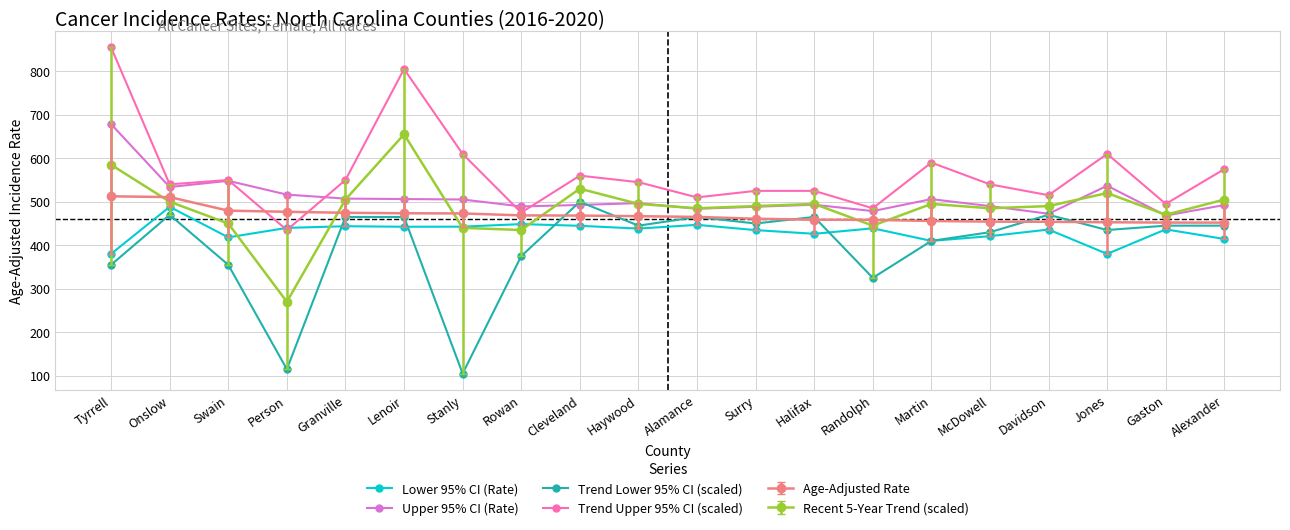

What is the spread (max minus min) of values at Surry?

90.2